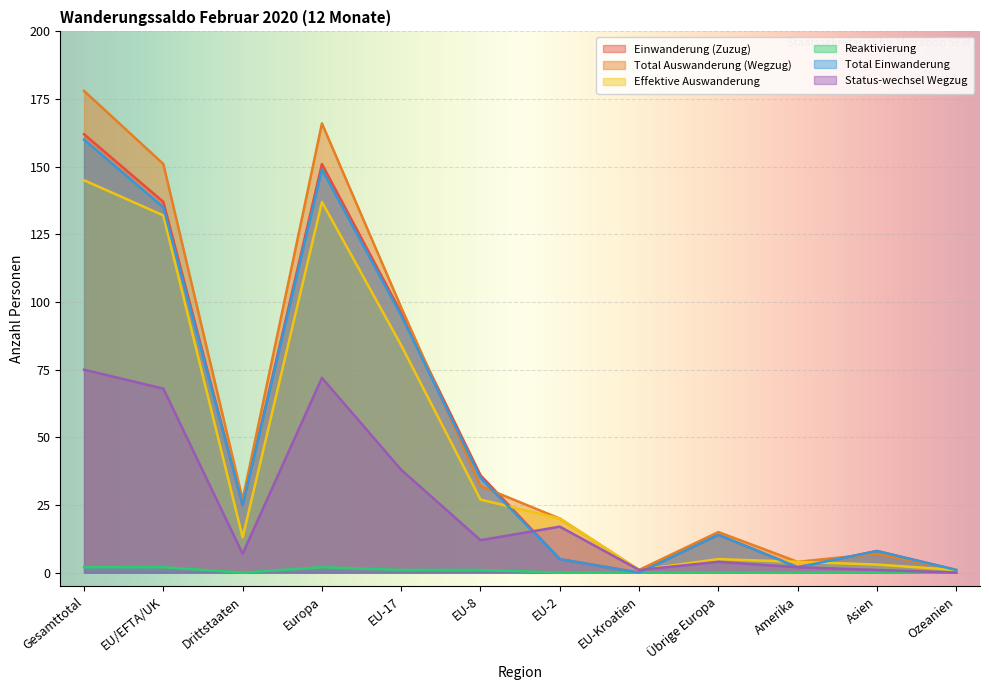

What is the label of the 2nd point from the right?

Asien